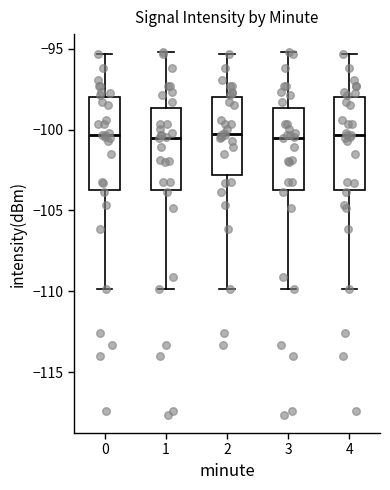

Where is the lower edge of the box at x = 0 on the y-axis? The values are not printed on the chart, so give them approximately, as read against the axis.

-103.5